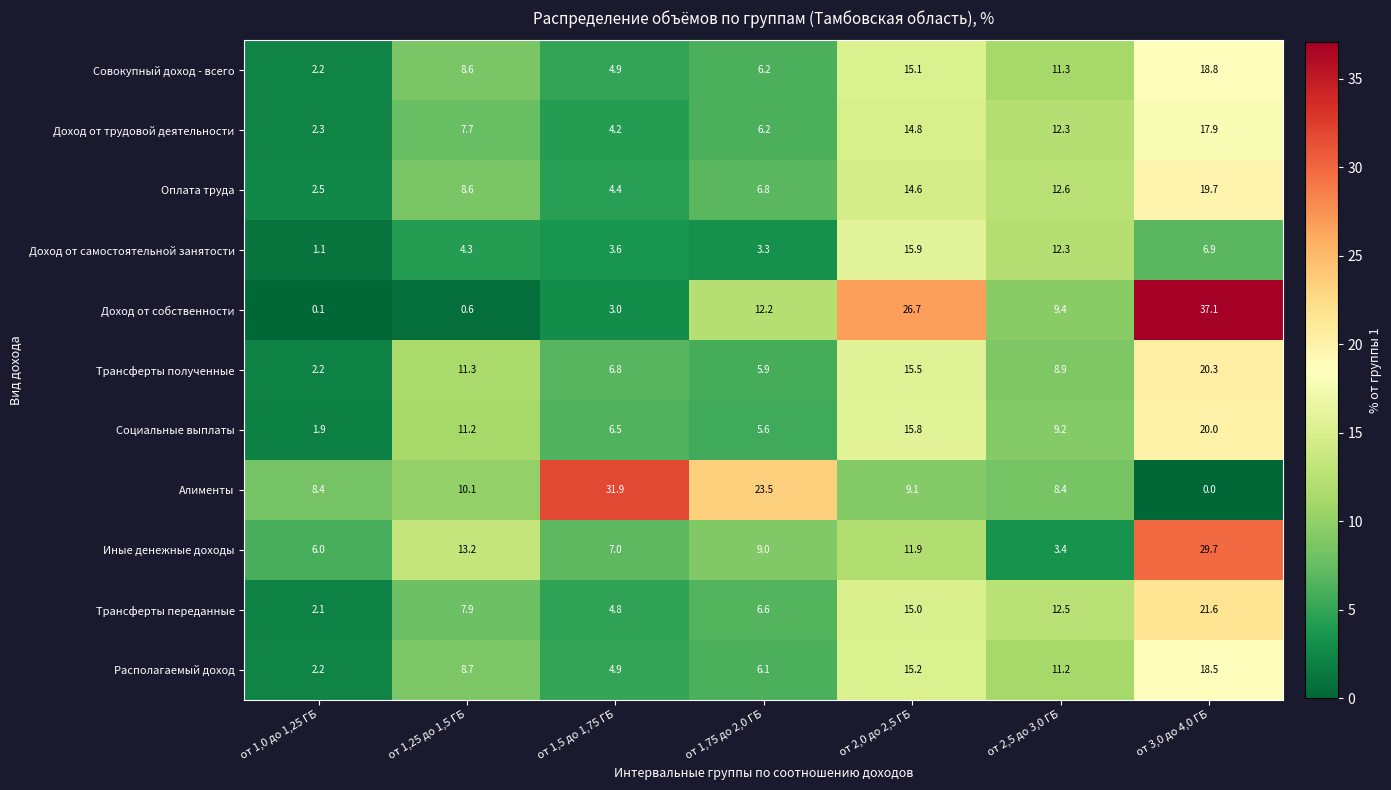

What is the approximate value of Алименты at от 2,5 до 3,0 ГБ?

8.4